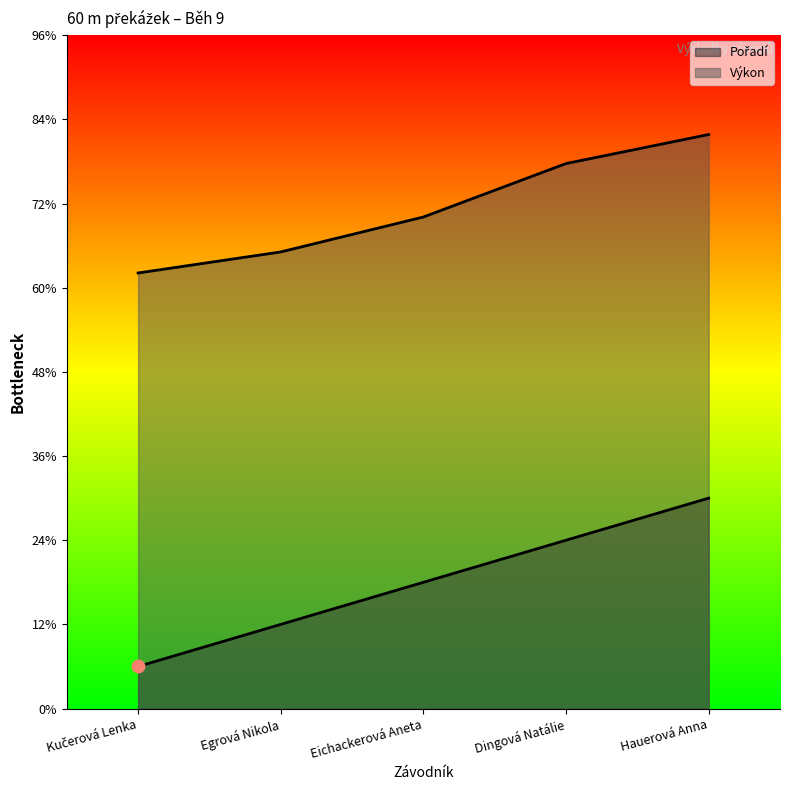

Which series contains the highest Y value?

Výkon